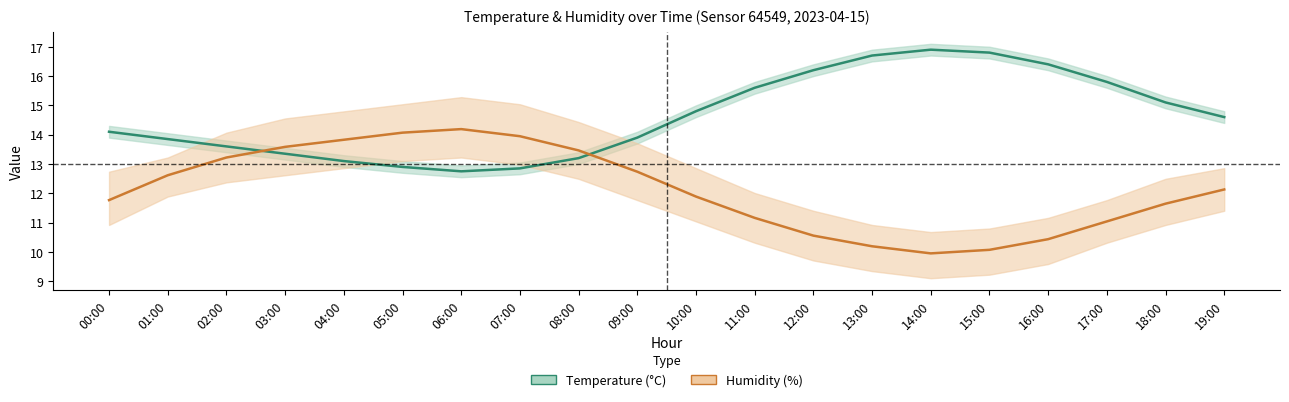

Reading left to right, transcribe all the data shown in this chart.

temperature: 14.1	13.8	13.6	13.3	13.1	12.9	12.8	12.8	13.2	13.9	14.8	15.6	16.2	16.7	16.9	16.8	16.4	15.8	15.1	14.6
humidity: 11.8	12.6	13.2	13.6	13.8	14.1	14.2	13.9	13.5	12.7	11.9	11.2	10.6	10.2	10.0	10.1	10.4	11.0	11.6	12.1